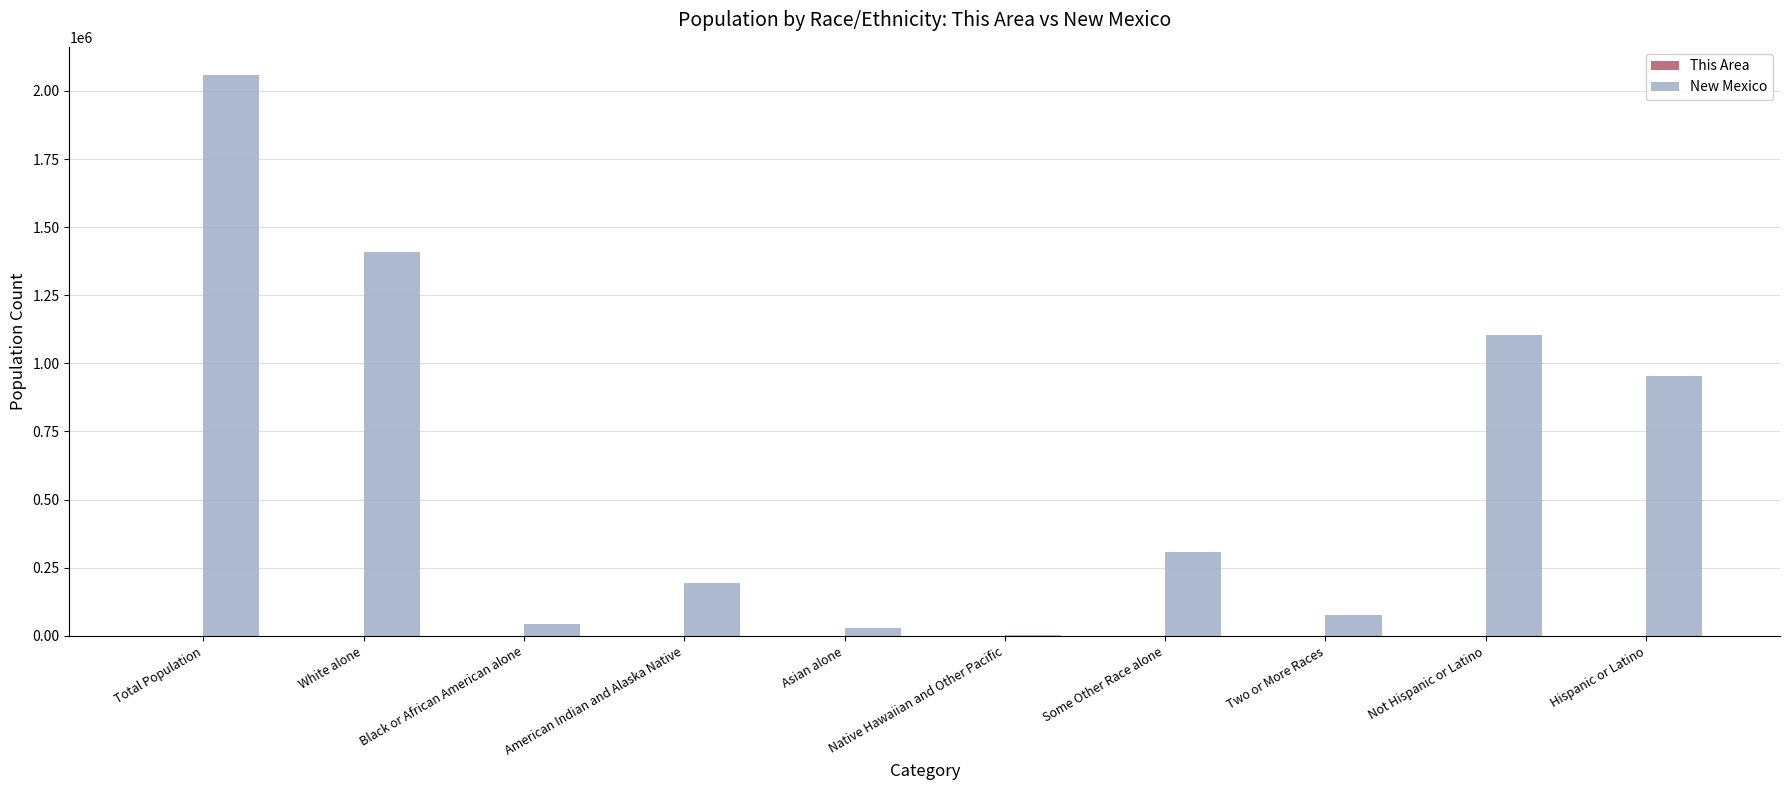

Count the number of categories in the chart.

10